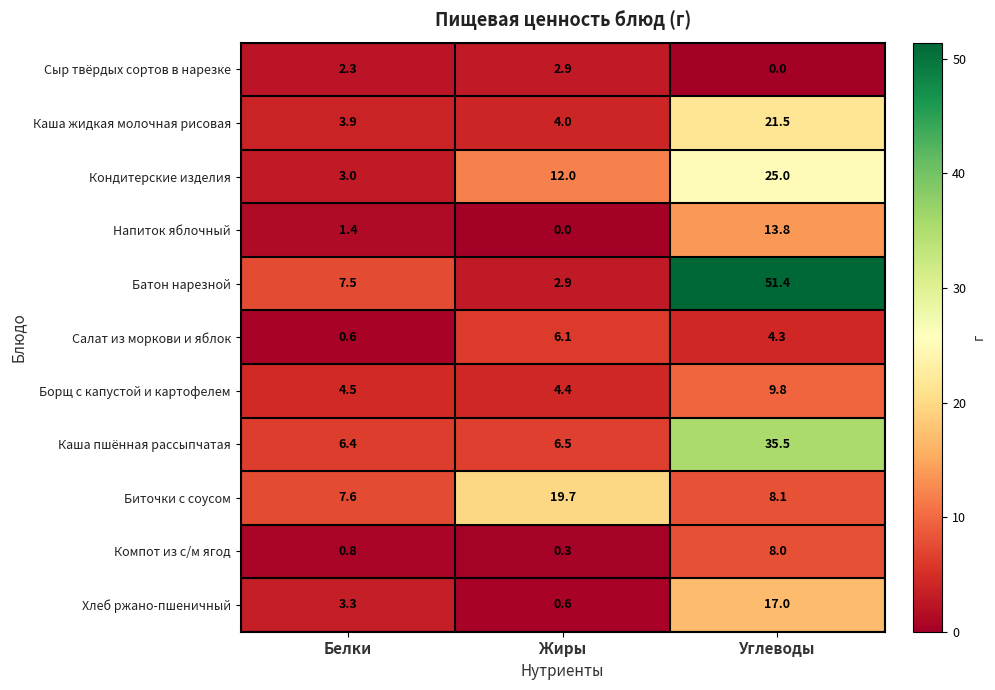

Which label corresponds to the largest value in the chart?

Углеводы